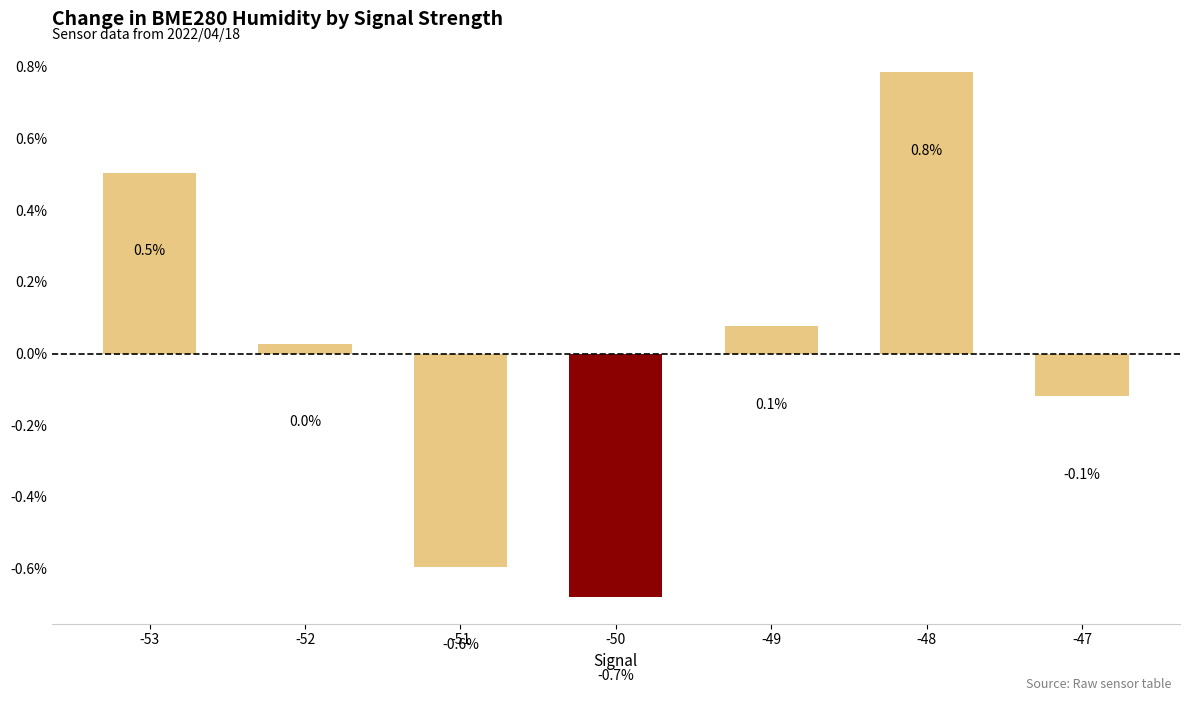

List the labels in order of value, smallest first.

-50, -51, -47, -52, -49, -53, -48